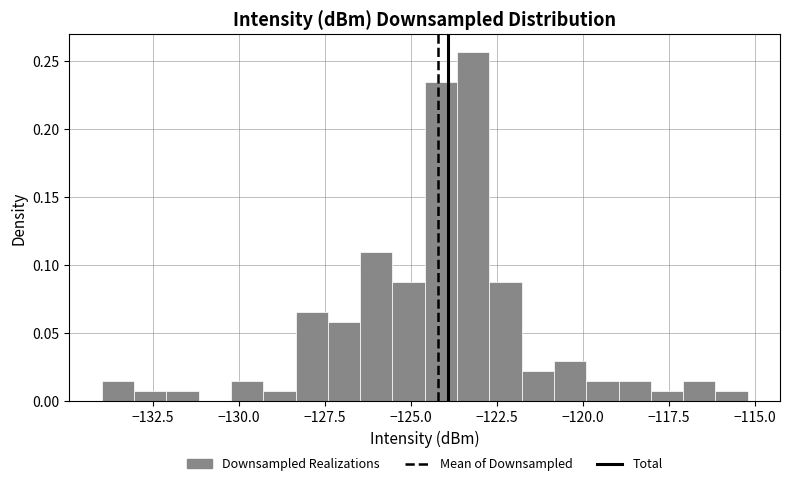

Around what value on the x-axis is the tallest bar? Give the approximate position of its centre, as read against the axis.

-123.0